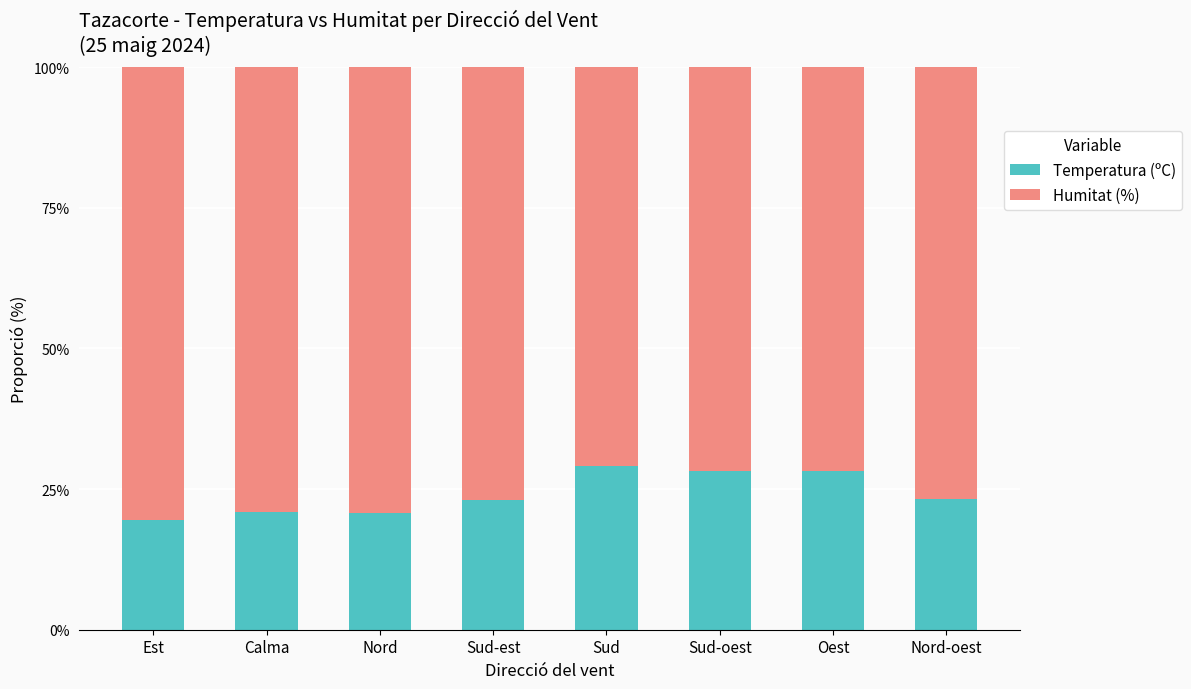

What is the total value across all series at Sud?

100.0